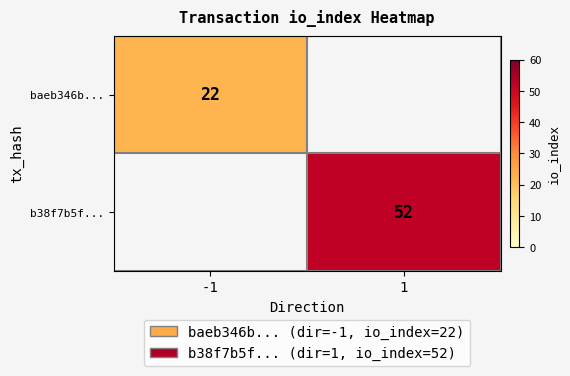

The b38f7b5f... series shows 20 at 1. True or false?

False